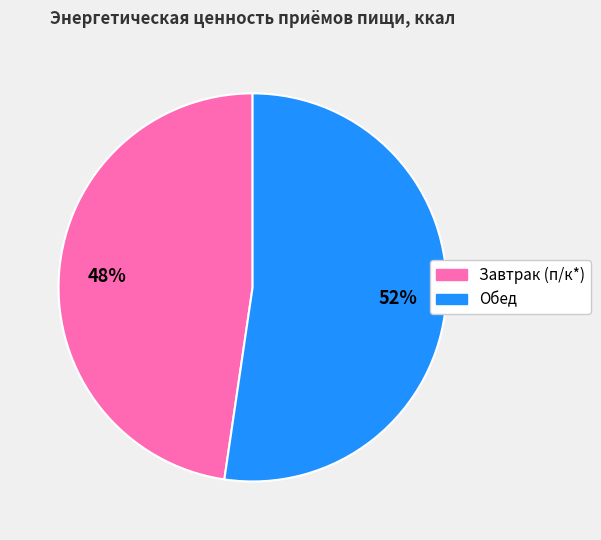

Which has a higher value, Завтрак (п/к*) or Обед?

Обед